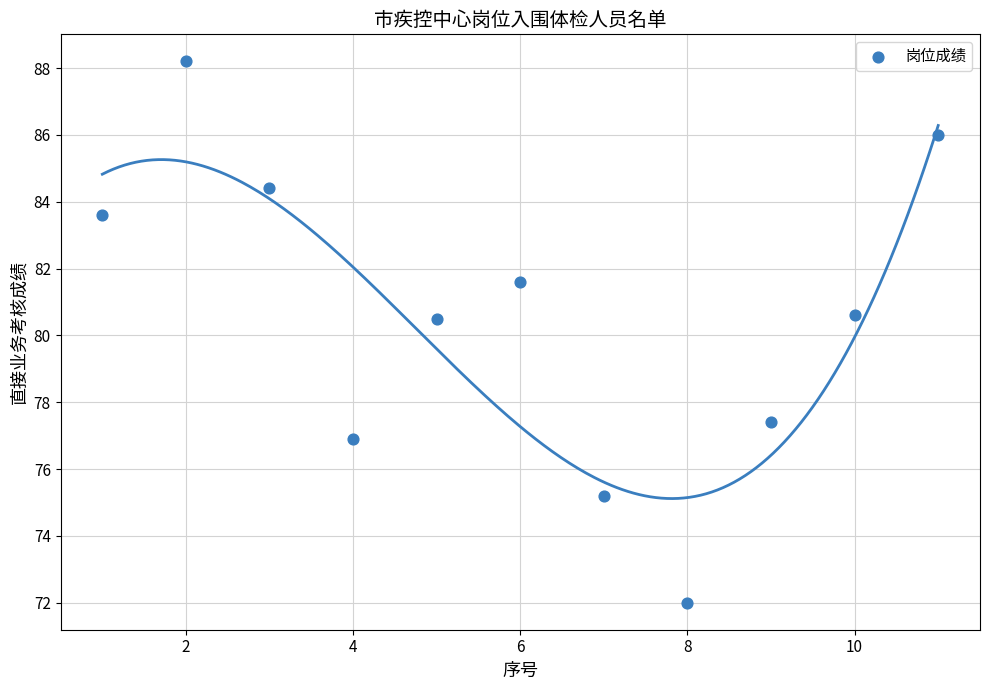

What is the range of X values (max minus min)?

10.0